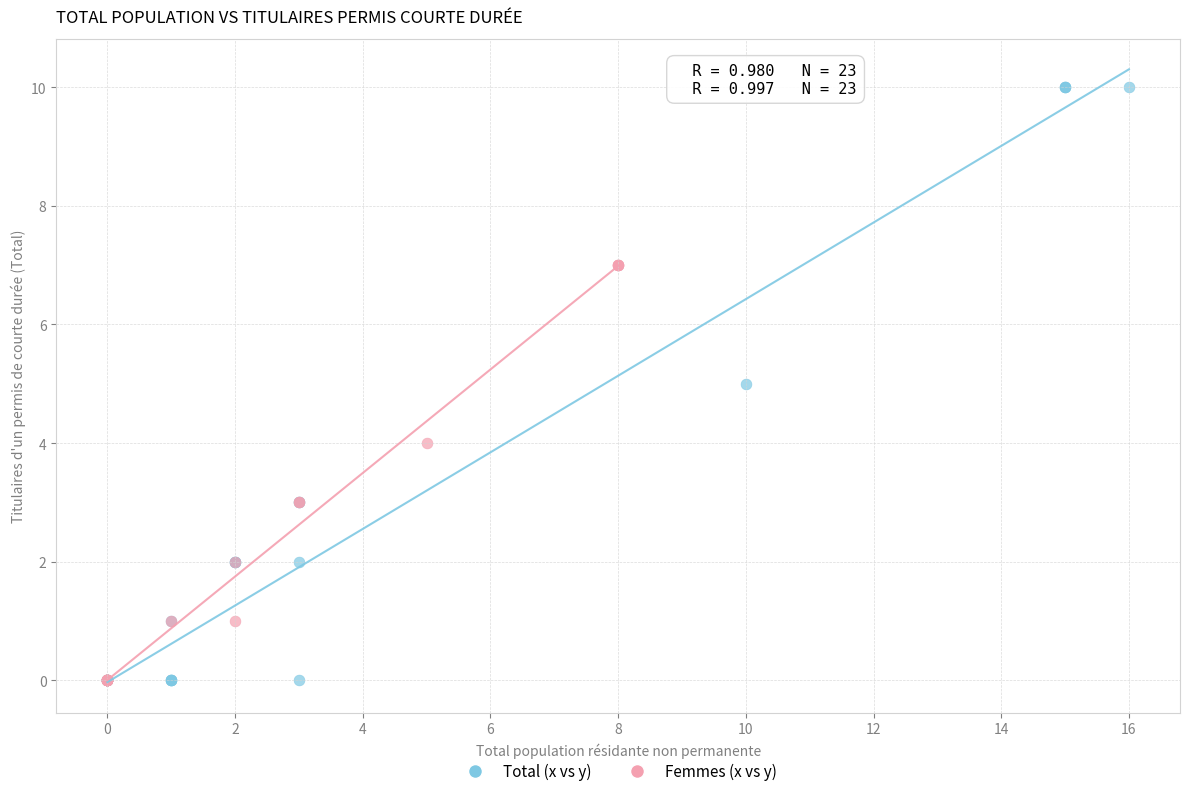

Which series has the widest spread of Y values?

Total (x vs y)